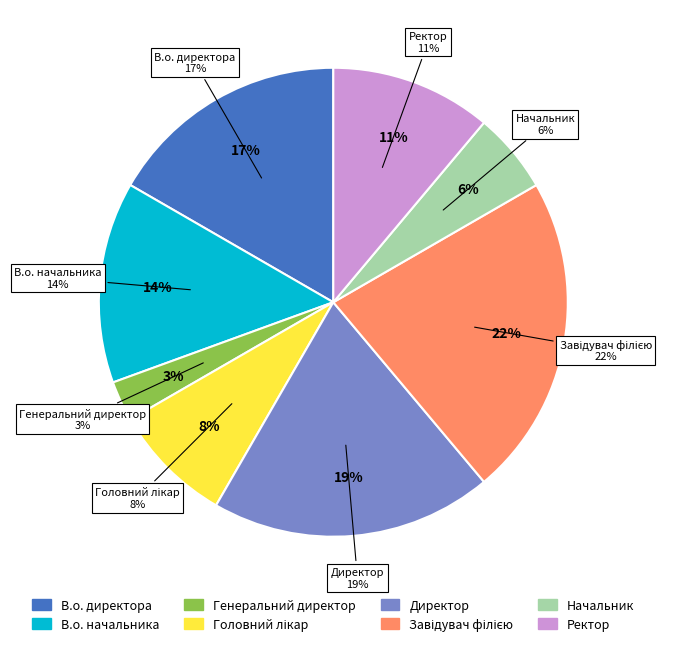

Do Начальник and Завідувач філією together represent more than half of the pie?

No